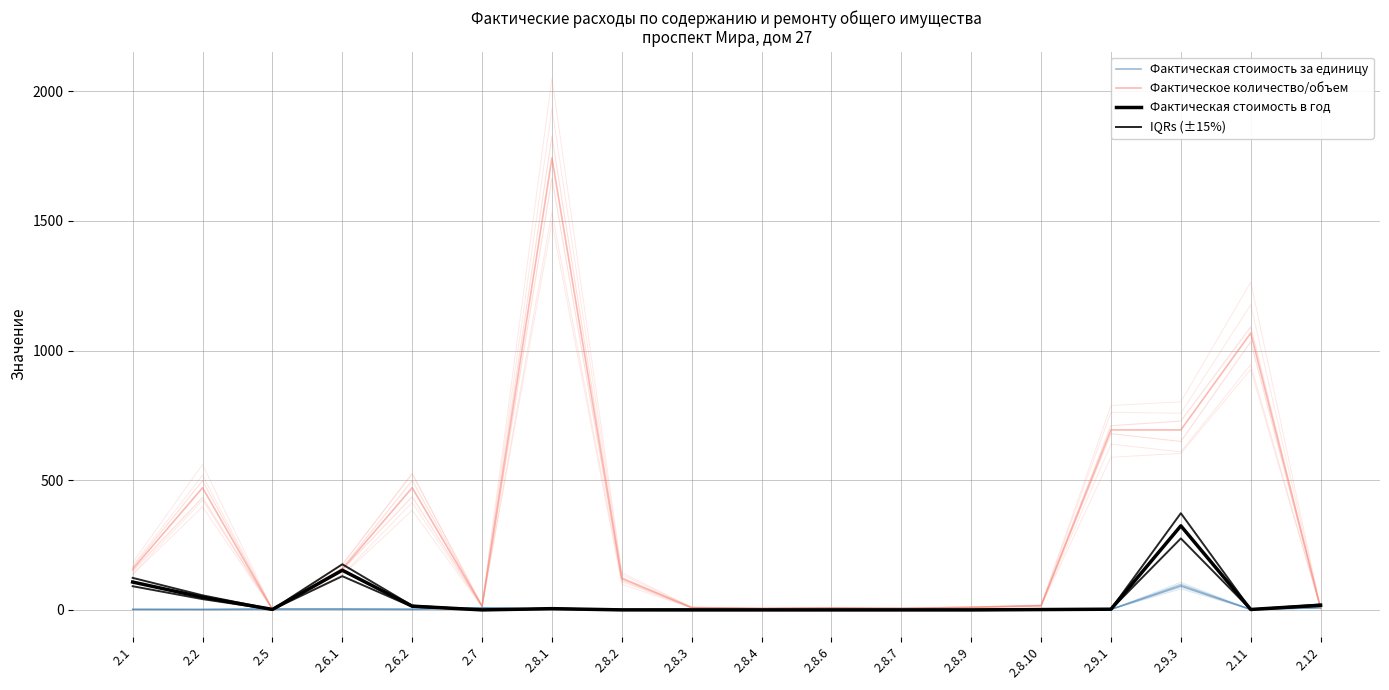

What value does the IQRs (±15%) series have at 2.6.1?

176.0